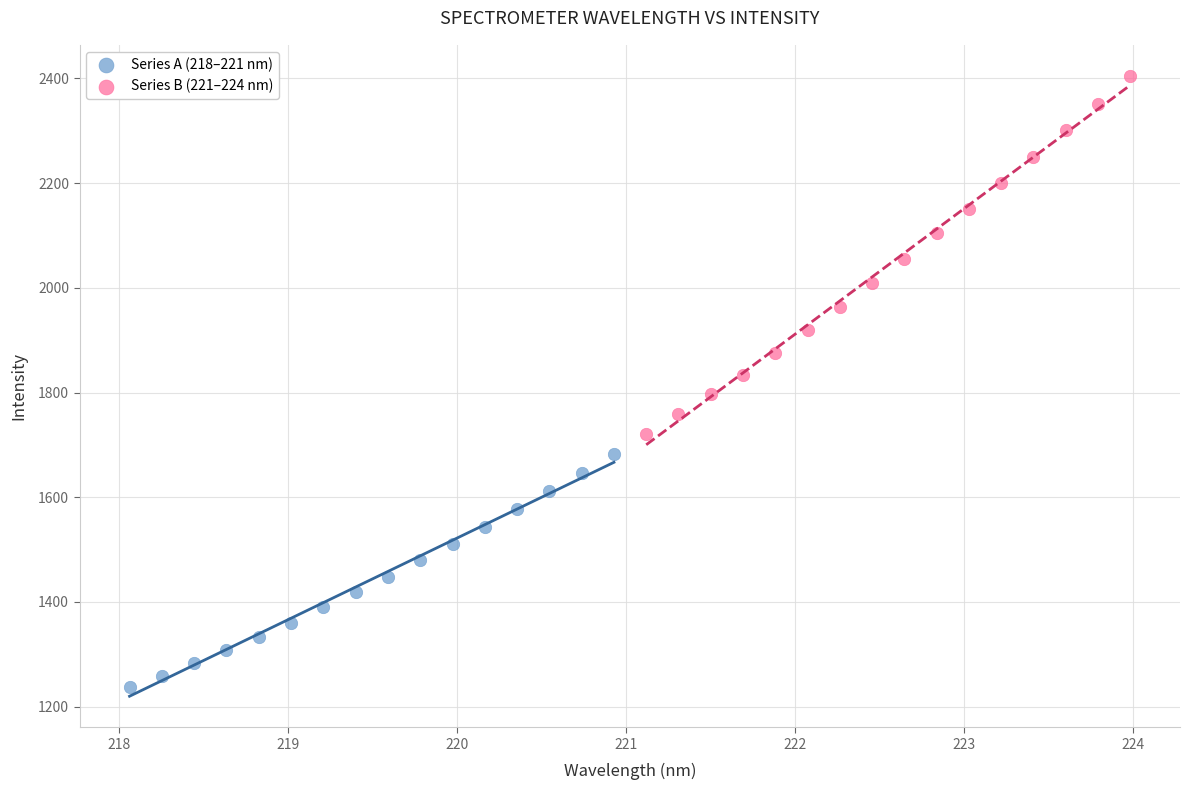

Which series reaches the maximum Y coordinate?

Series B (221–224 nm)